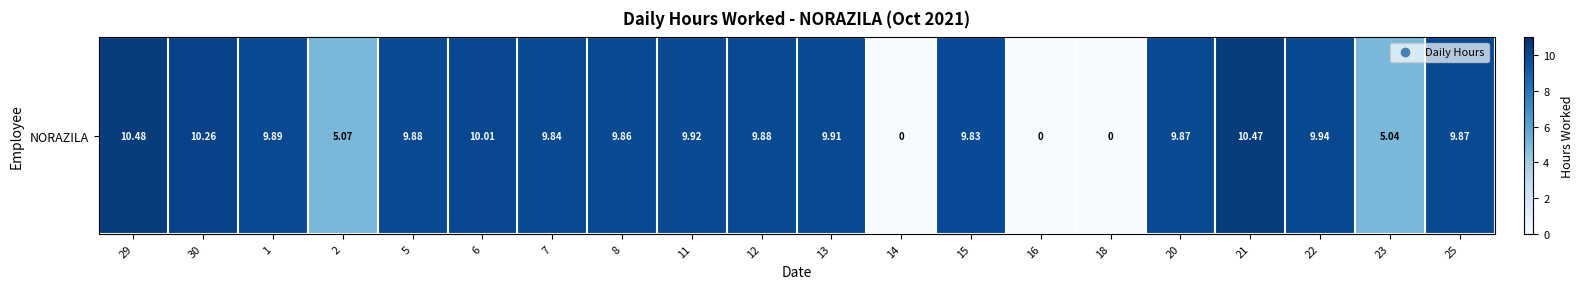

Between 11 and 2, which is larger?

11